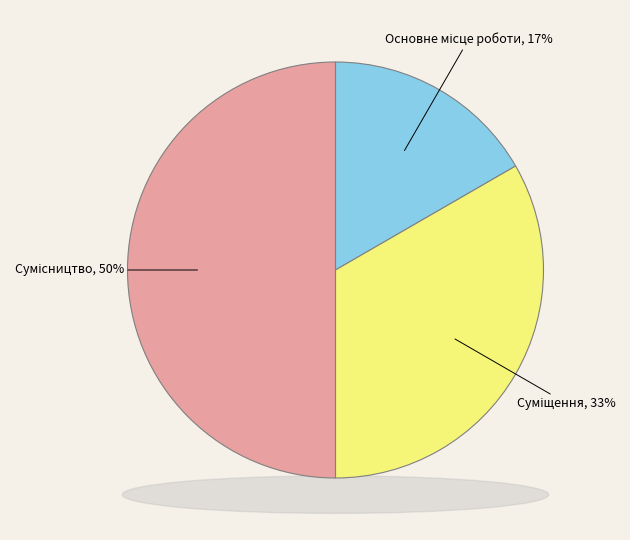

Approximately how many times larger is the value at Сумісництво compared to Основне місце роботи?

3.0